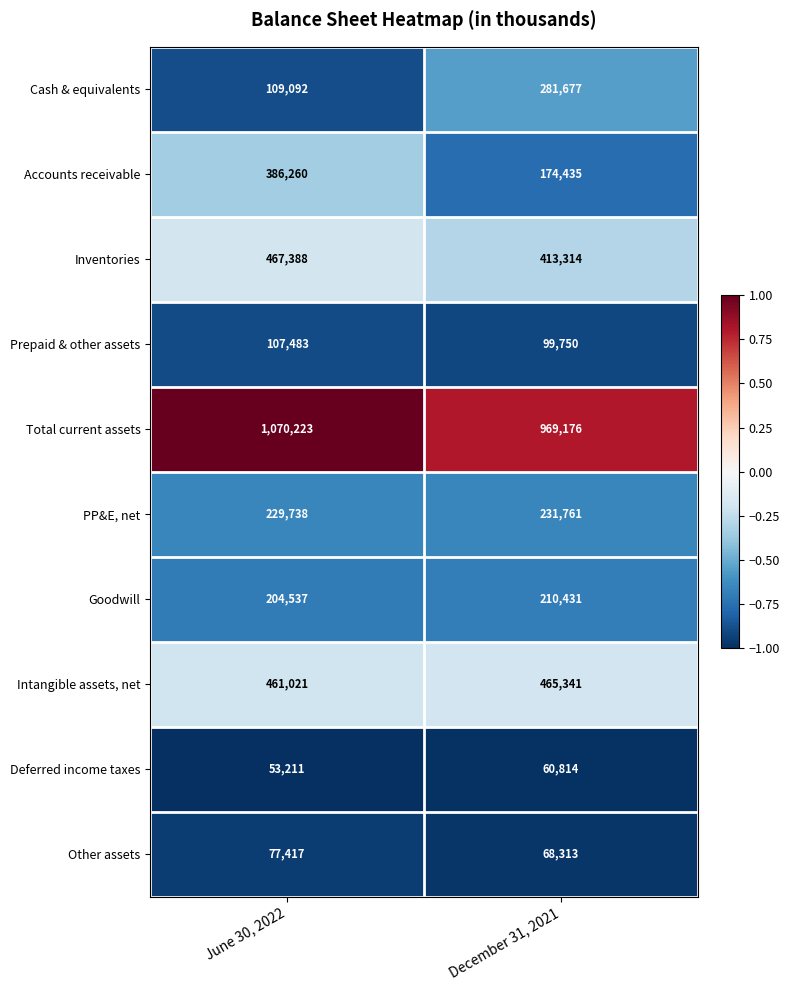

Is the value of Accounts receivable at December 31, 2021 greater than the value of Inventories at December 31, 2021?

No